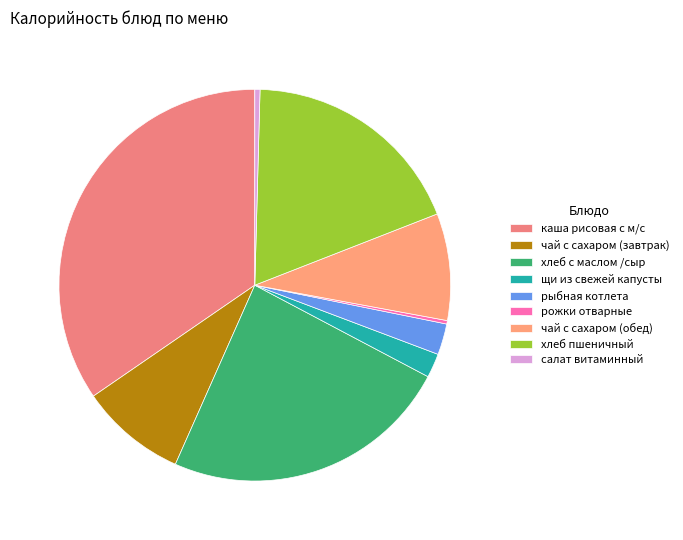

Is there a majority slice in this chart?

No